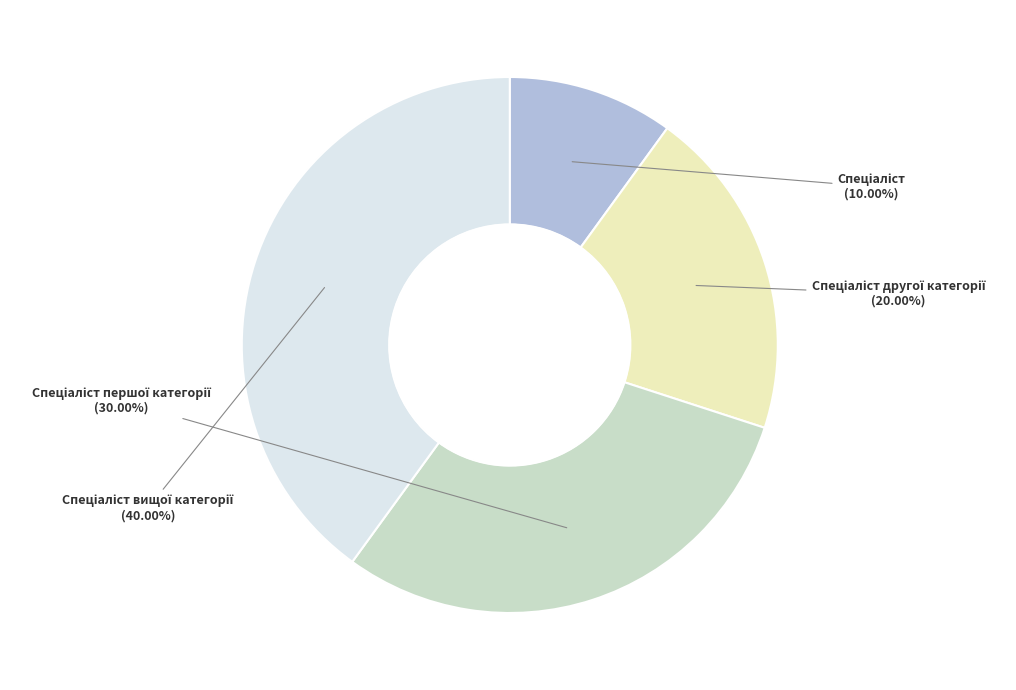

How many segments does this pie chart have?

4